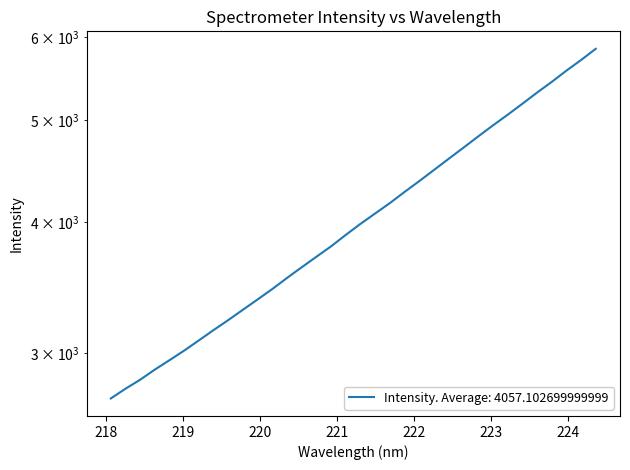

Reading left to right, extract all data points from this chart.

2715.7	2774.5	2830.0	2893.9	2954.3	3017.4	3085.8	3156.6	3226.7	3300.9	3376.5	3454.8	3539.8	3623.8	3708.2	3794.2	3890.9	3986.1	4078.1	4172.1	4275.4	4378.2	4486.5	4597.7	4710.6	4827.7	4945.7	5062.6	5185.8	5314.3	5440.6	5576.8	5708.7	5850.5